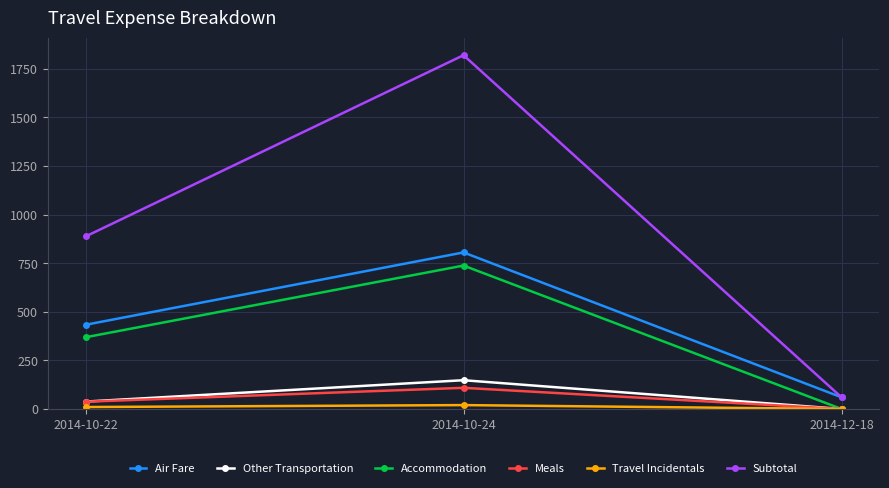

At which label does Air Fare first exceed 433?

2014-10-22